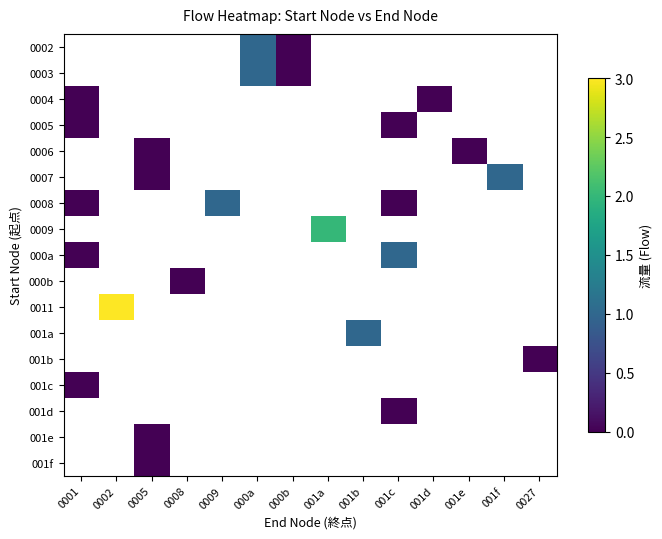

Which series has the widest spread of values?

0008